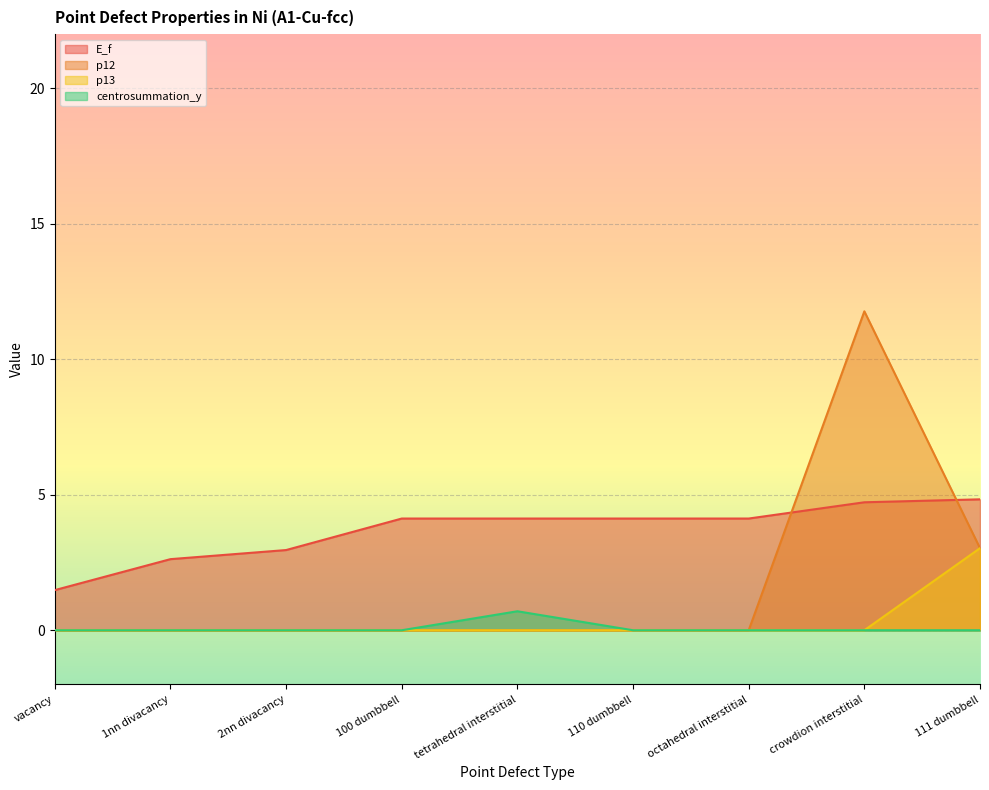

True or false: centrosummation_y and E_f cross at least once.

False